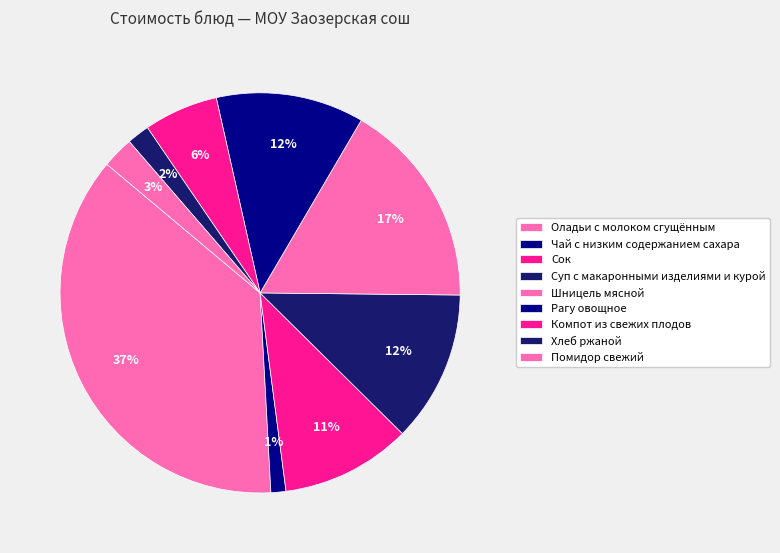

What percentage do Хлеб ржаной and Оладьи с молоком сгущённым together represent?

38.8%